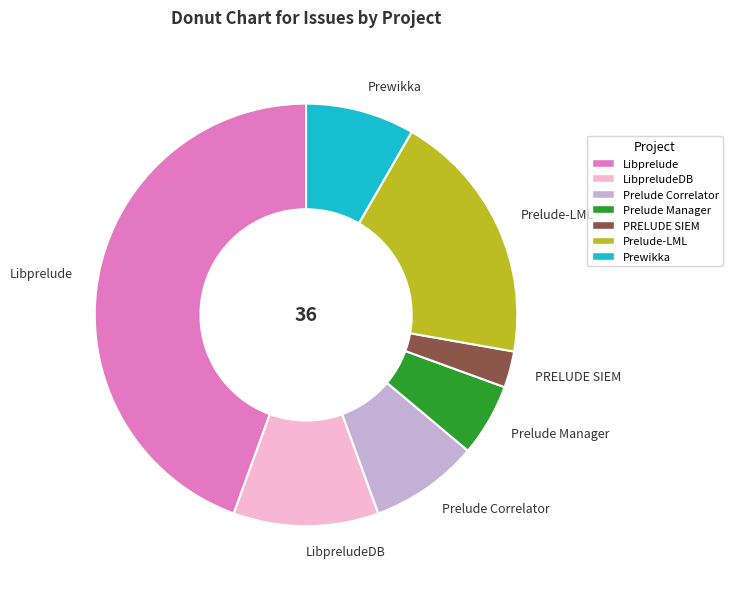

Which slice is the largest?

Libprelude